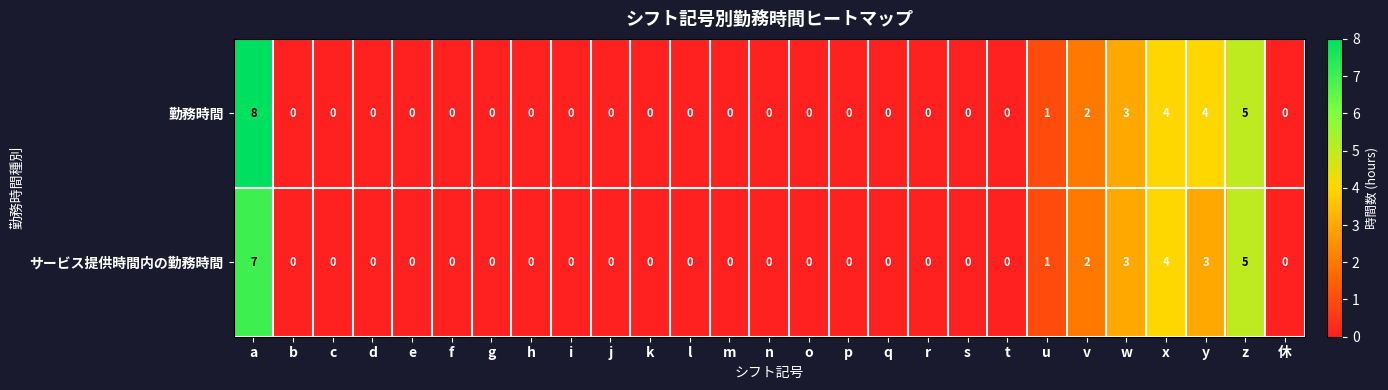

What is the sum of all 勤務時間 values?

27